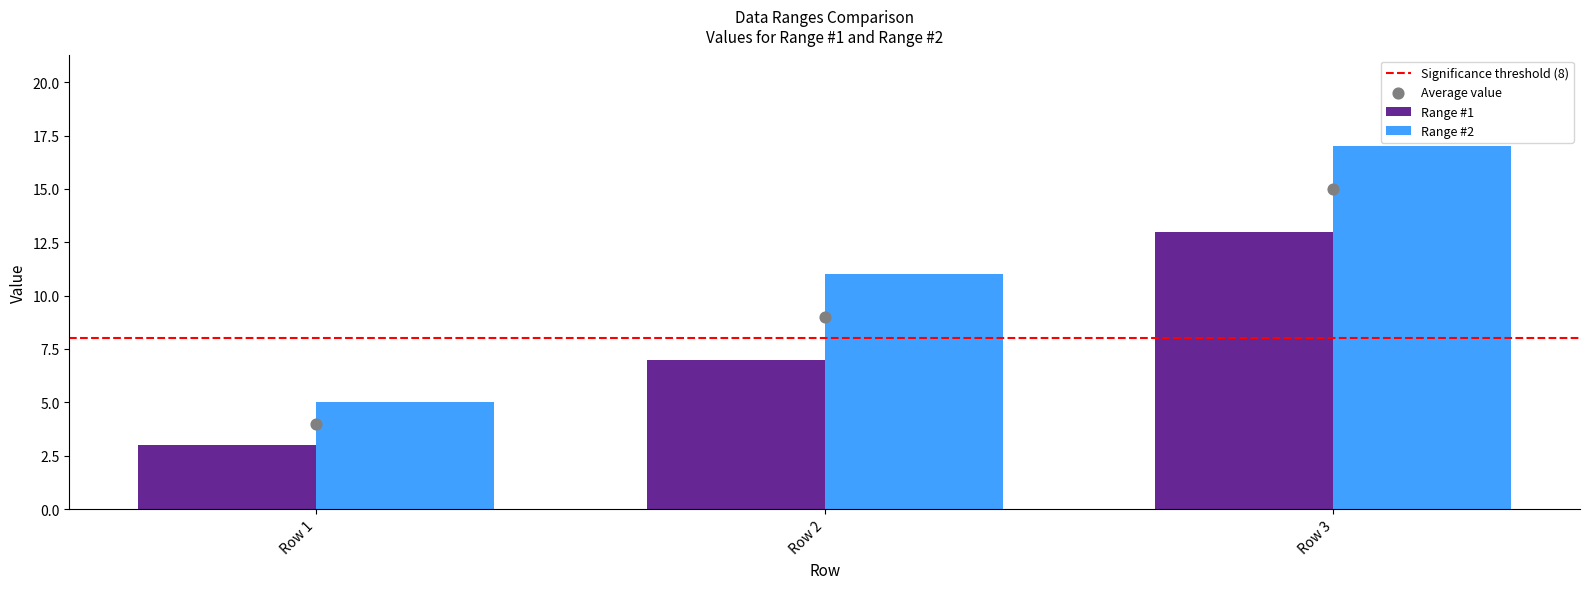

What are all the series names shown in the legend?

Range #1, Range #2